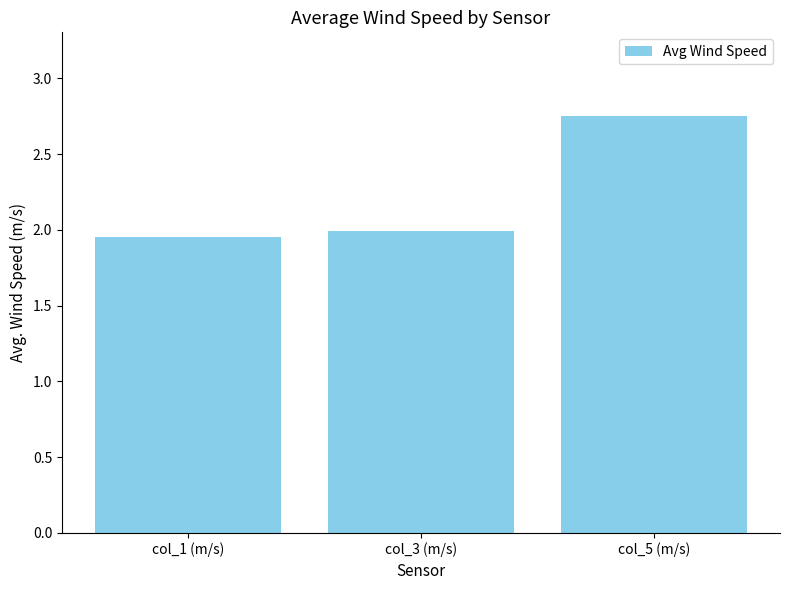

What is the sum of all values?

6.7